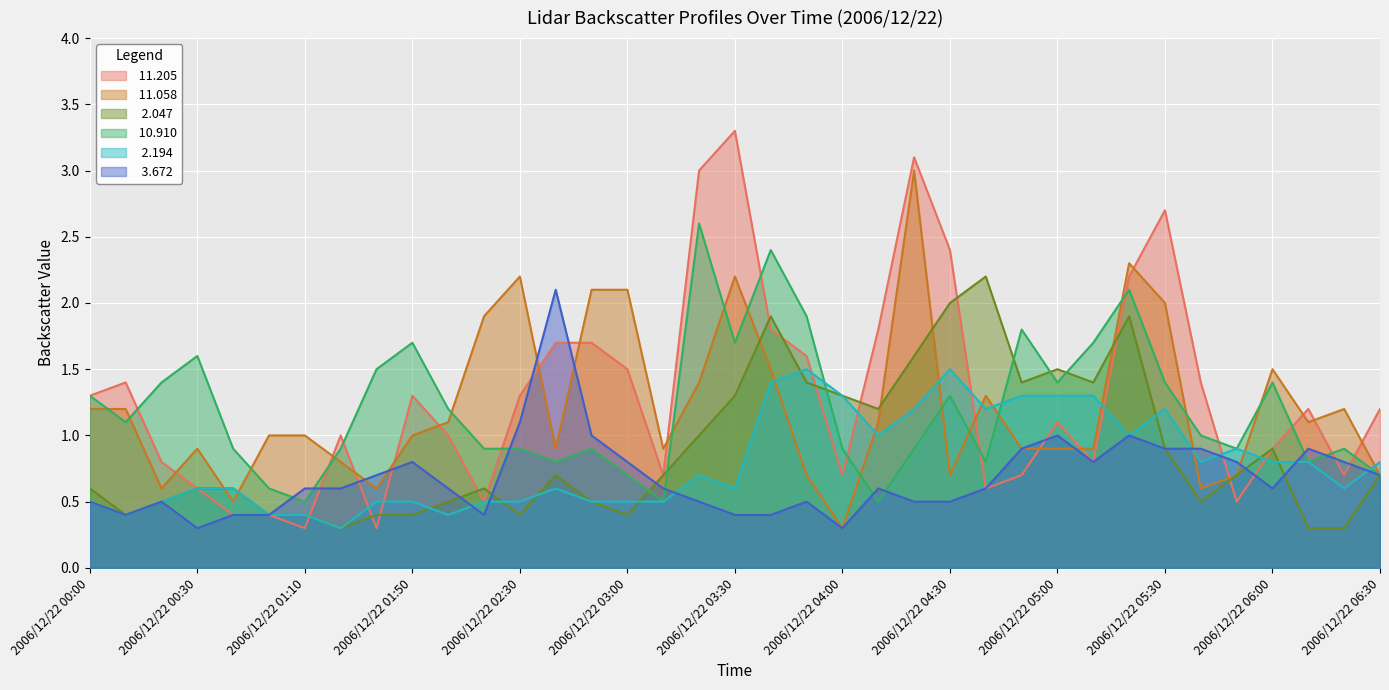

Reading left to right, list all the values displayed in this chart.

 11.205: 1.3	1.4	0.8	0.6	0.4	0.4	0.3	1.0	0.3	1.3	1.0	0.5	1.3	1.7	1.7	1.5	0.7	3.0	3.3	1.8	1.6	0.7	1.8	3.1	2.4	0.6	0.7	1.1	0.8	2.2	2.7	1.4	0.5	0.9	1.2	0.7	1.2
 11.058: 1.2	1.2	0.6	0.9	0.5	1.0	1.0	0.8	0.6	1.0	1.1	1.9	2.2	0.9	2.1	2.1	0.9	1.4	2.2	1.5	0.7	0.3	1.1	3.0	0.7	1.3	0.9	0.9	0.9	2.3	2.0	0.6	0.7	1.5	1.1	1.2	0.7
  2.047: 0.6	0.4	0.5	0.6	0.6	0.4	0.4	0.3	0.4	0.4	0.5	0.6	0.4	0.7	0.5	0.4	0.7	1.0	1.3	1.9	1.4	1.3	1.2	1.6	2.0	2.2	1.4	1.5	1.4	1.9	0.9	0.5	0.7	0.9	0.3	0.3	0.7
 10.910: 1.3	1.1	1.4	1.6	0.9	0.6	0.5	0.9	1.5	1.7	1.2	0.9	0.9	0.8	0.9	0.7	0.5	2.6	1.7	2.4	1.9	0.9	0.5	0.9	1.3	0.8	1.8	1.4	1.7	2.1	1.4	1.0	0.9	1.4	0.8	0.9	0.7
  2.194: 0.5	0.4	0.5	0.6	0.6	0.4	0.4	0.3	0.5	0.5	0.4	0.5	0.5	0.6	0.5	0.5	0.5	0.7	0.6	1.4	1.5	1.3	1.0	1.2	1.5	1.2	1.3	1.3	1.3	1.0	1.2	0.8	0.9	0.8	0.8	0.6	0.8
  3.672: 0.5	0.4	0.5	0.3	0.4	0.4	0.6	0.6	0.7	0.8	0.6	0.4	1.1	2.1	1.0	0.8	0.6	0.5	0.4	0.4	0.5	0.3	0.6	0.5	0.5	0.6	0.9	1.0	0.8	1.0	0.9	0.9	0.8	0.6	0.9	0.8	0.7